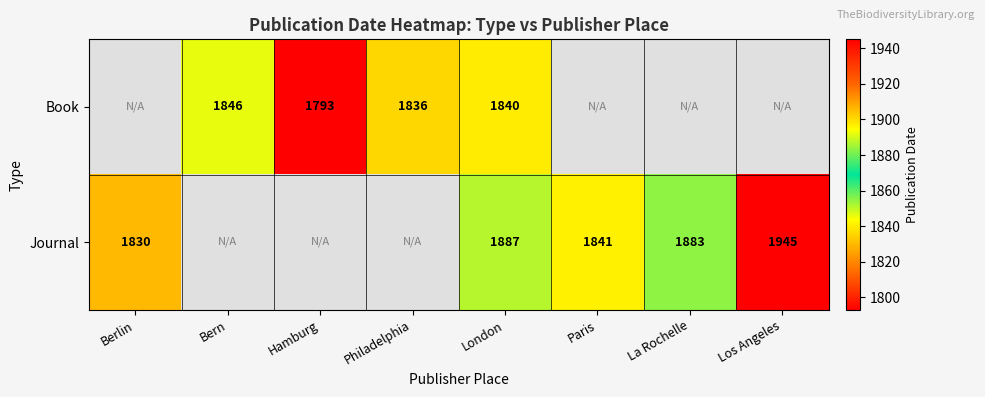

Between La Rochelle and Los Angeles, which is larger?

Los Angeles